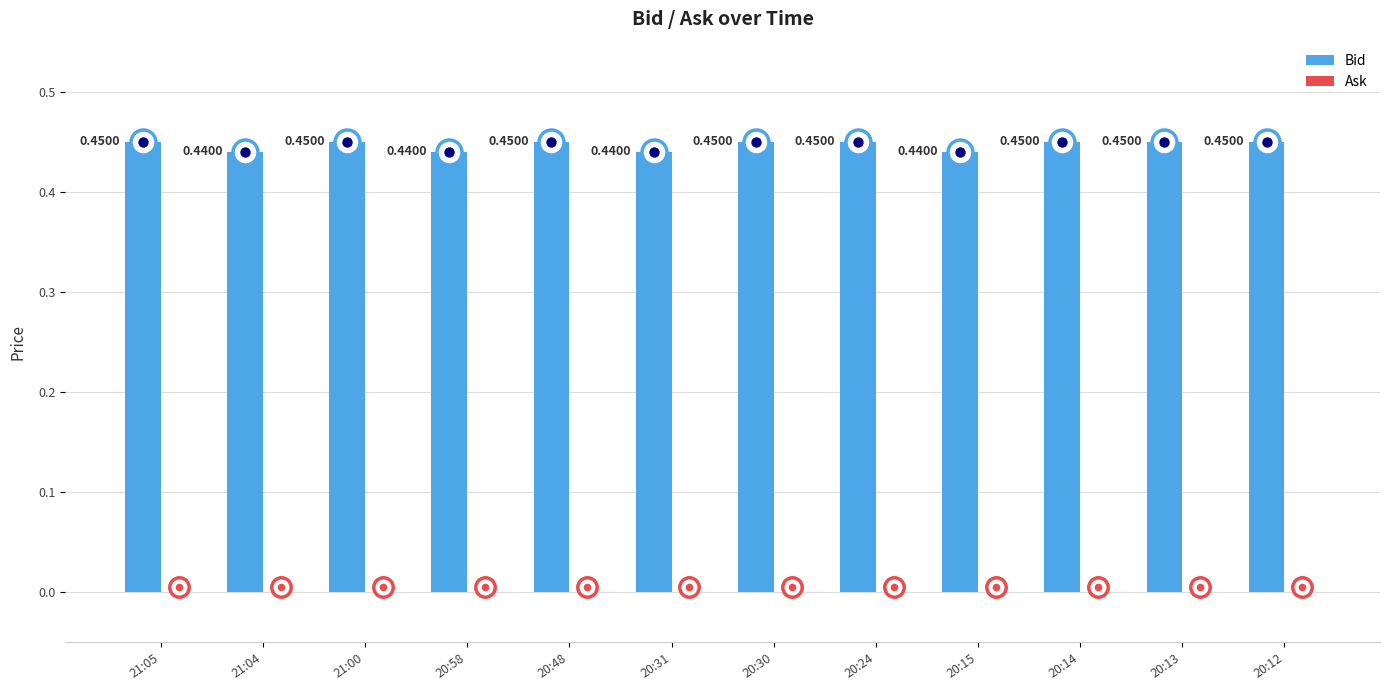

Which has a higher value, 20:58 or 20:12?

20:12